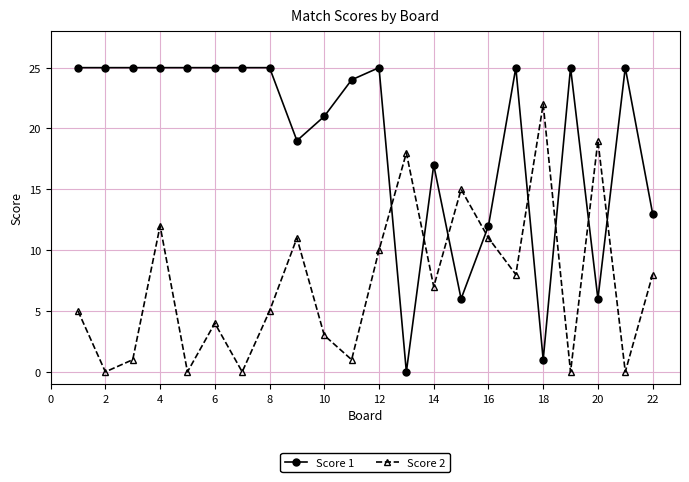

List the series in order of their overall mean, lowest first.

Score 2, Score 1